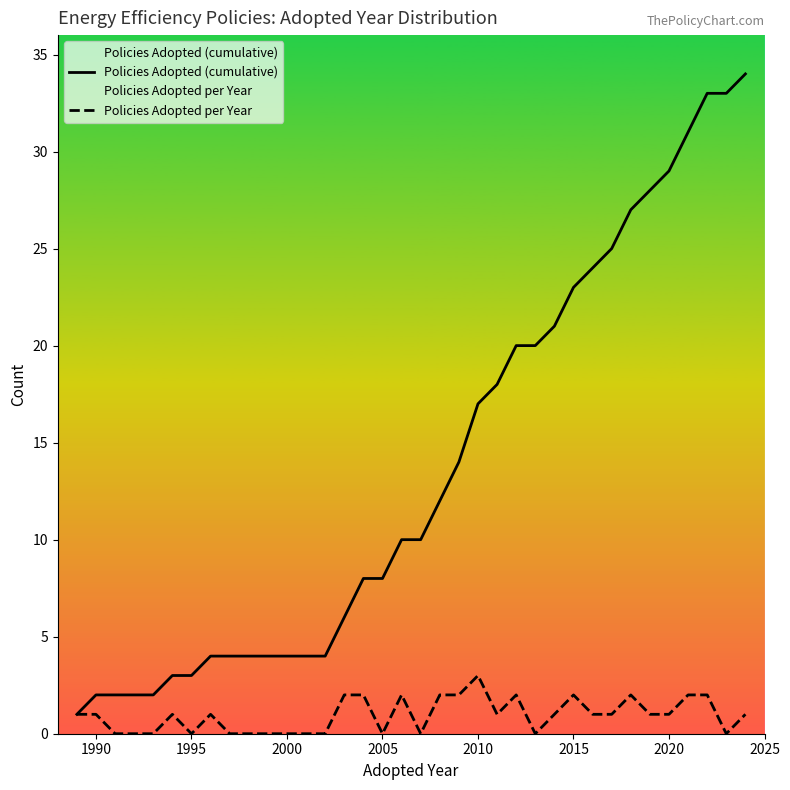

Which series has the largest total across all categories?

Policies Adopted (cumulative)